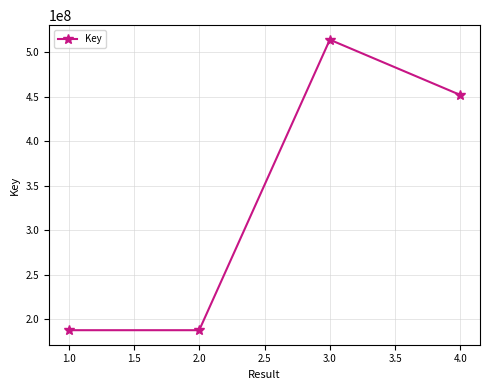

How many lines are shown in the chart?

1